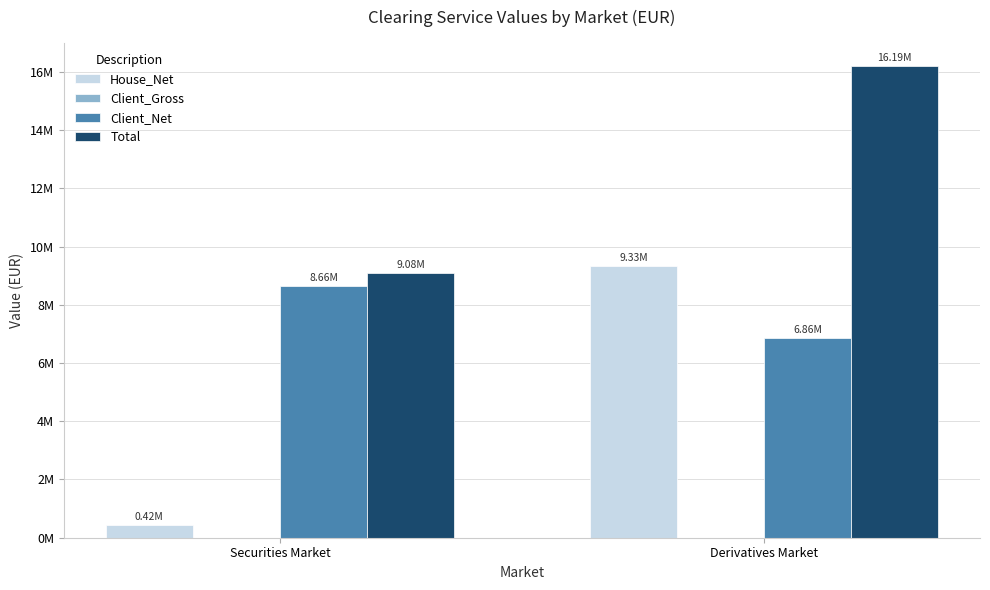

Reading left to right, what are all the values shown in this chart?

House_Net: Securities Market=424757.7	Derivatives Market=9333628.1
Client_Gross: Securities Market=0.0	Derivatives Market=0.0
Client_Net: Securities Market=8656227.1	Derivatives Market=6859519.8
Total: Securities Market=9080984.8	Derivatives Market=16193148.0